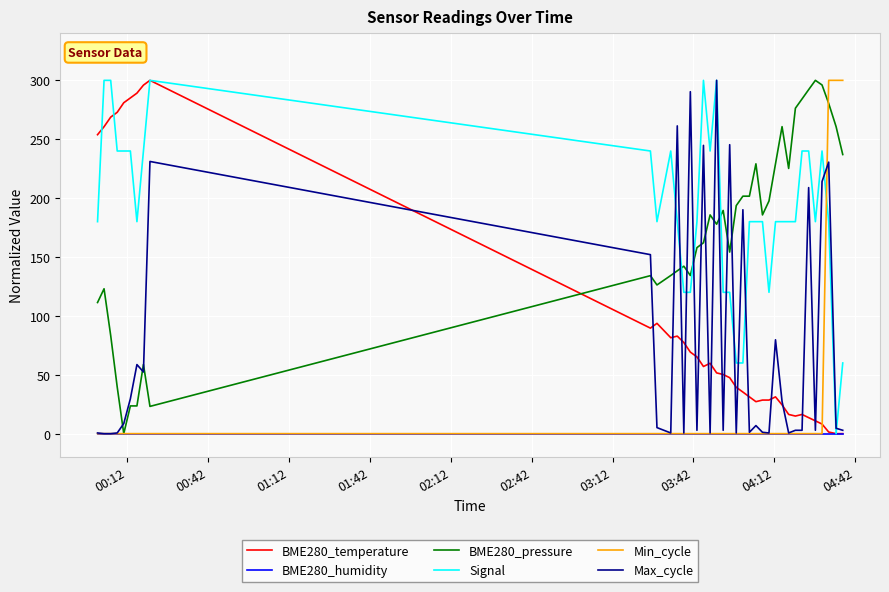

Which series has the largest total across all categories?

Signal